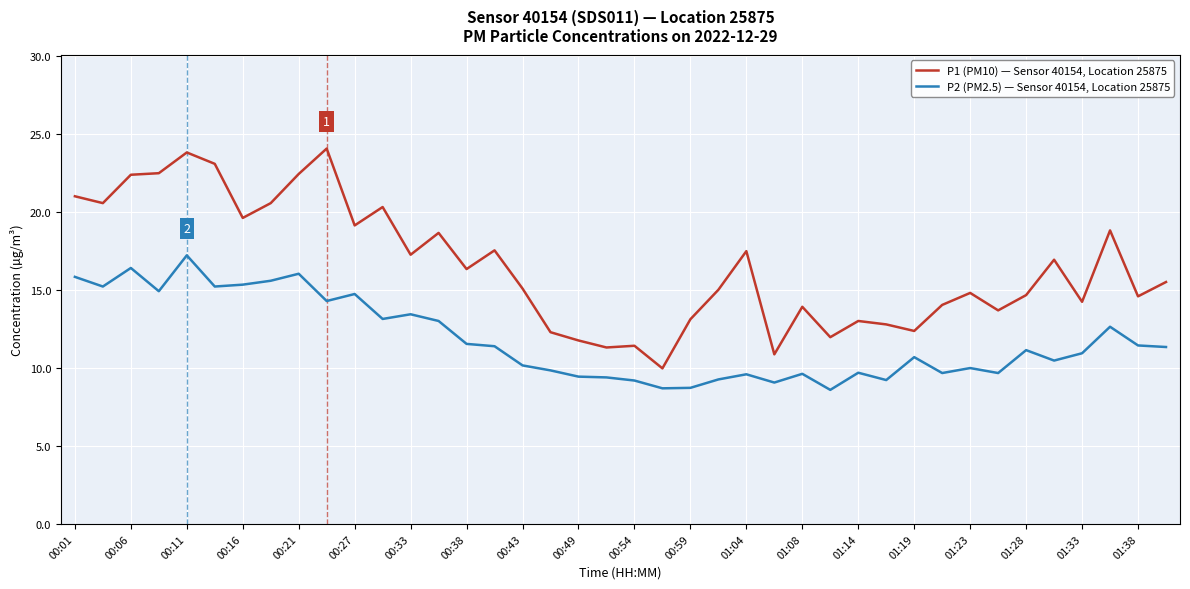

Which series has the widest spread of values?

P1 (PM10) — Sensor 40154, Location 25875